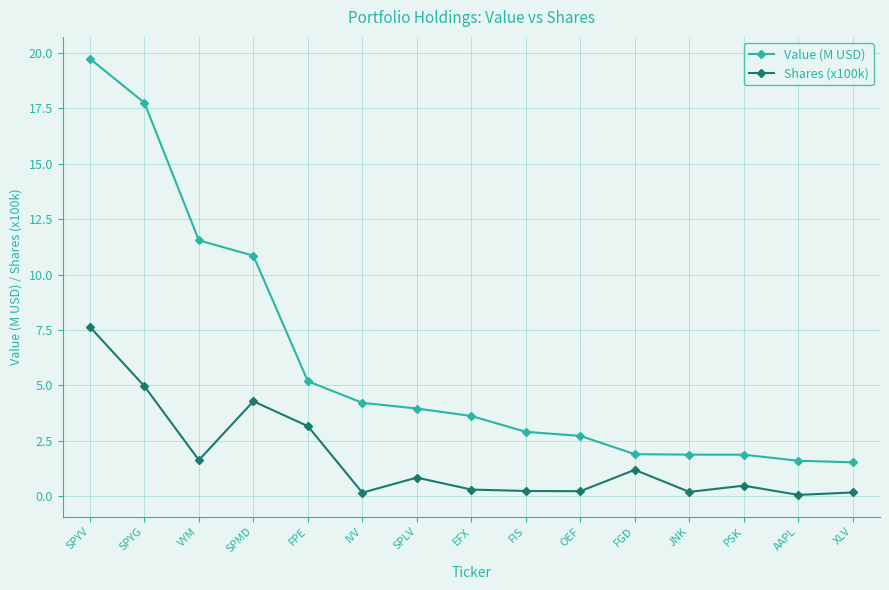

What is the sum of the Shares (x100k) values at SPLV and SPYG?

5.8